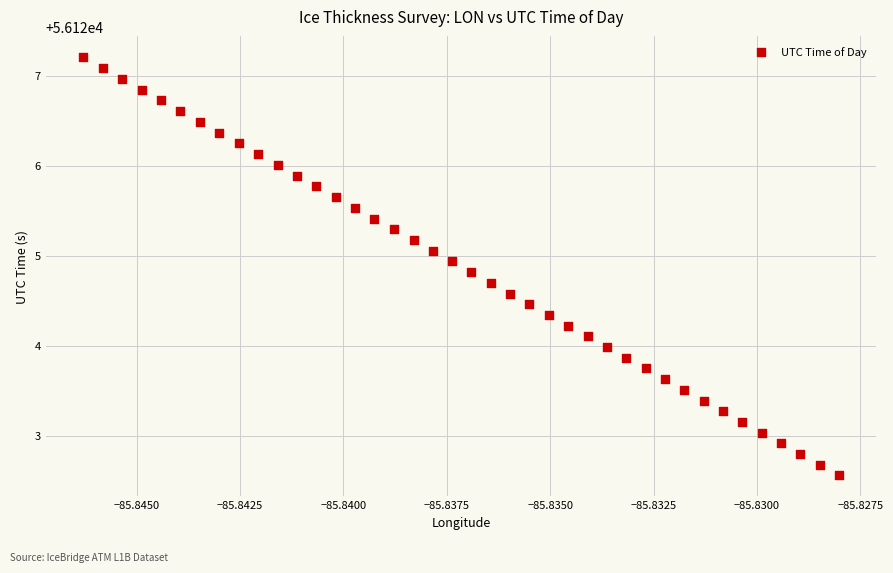

What is the range of Y values (max minus min)?

4.6